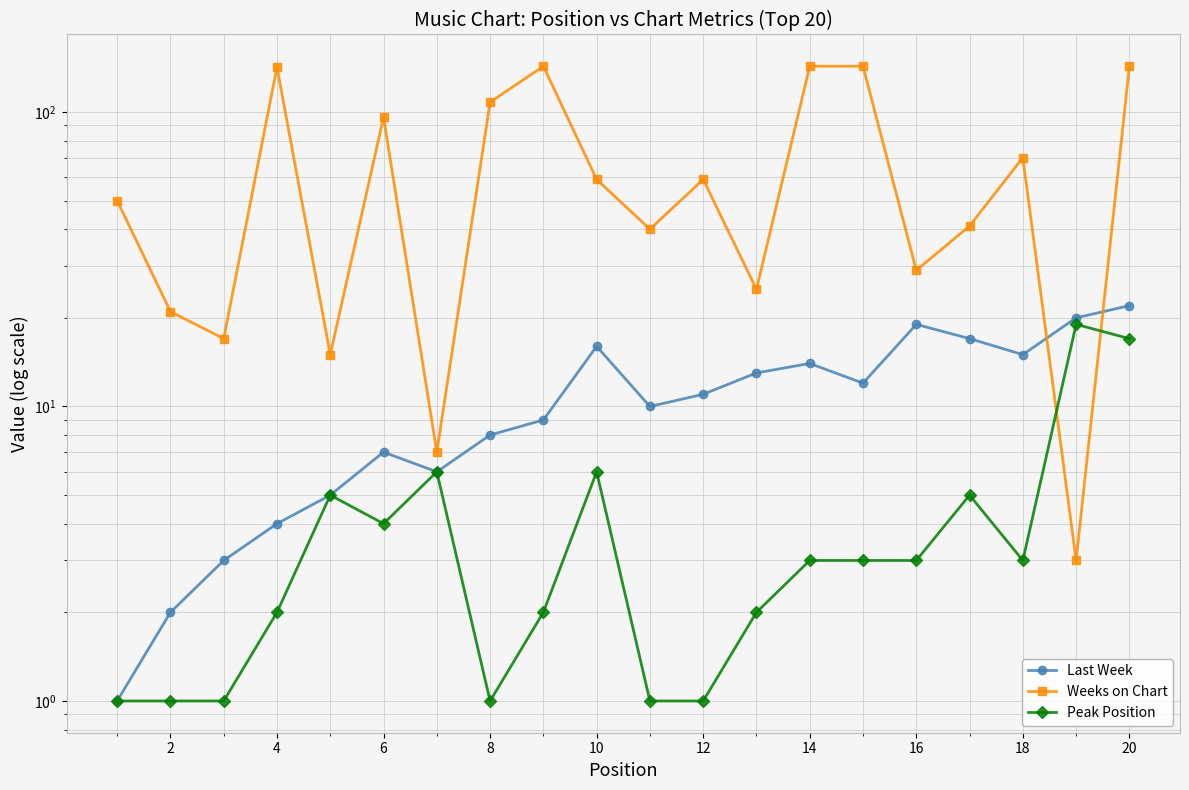

What is the minimum value for Last Week?

1